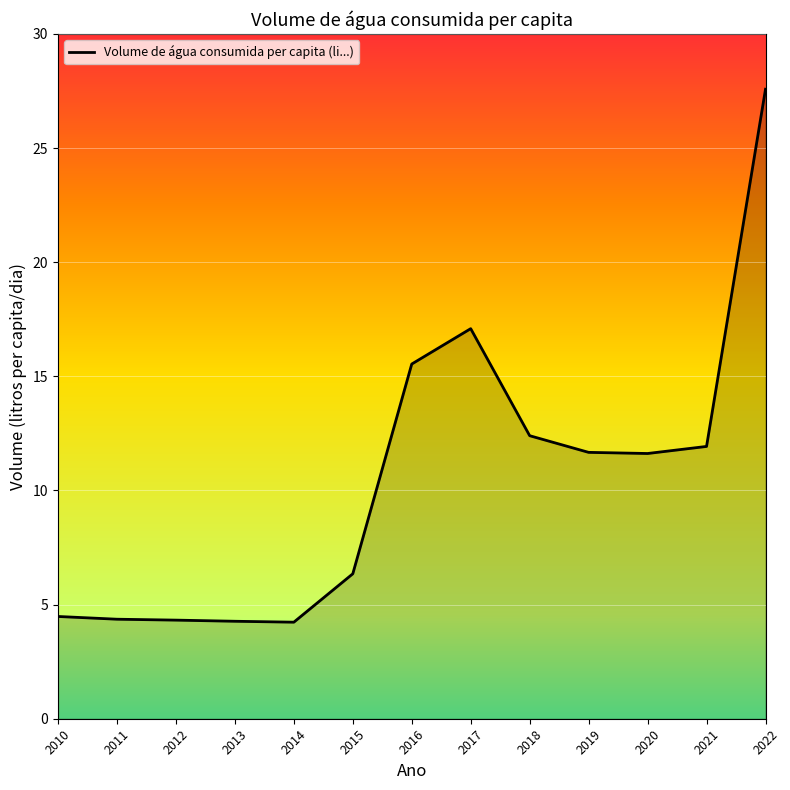

What is the difference between the values at 2020 and 2010?

7.1